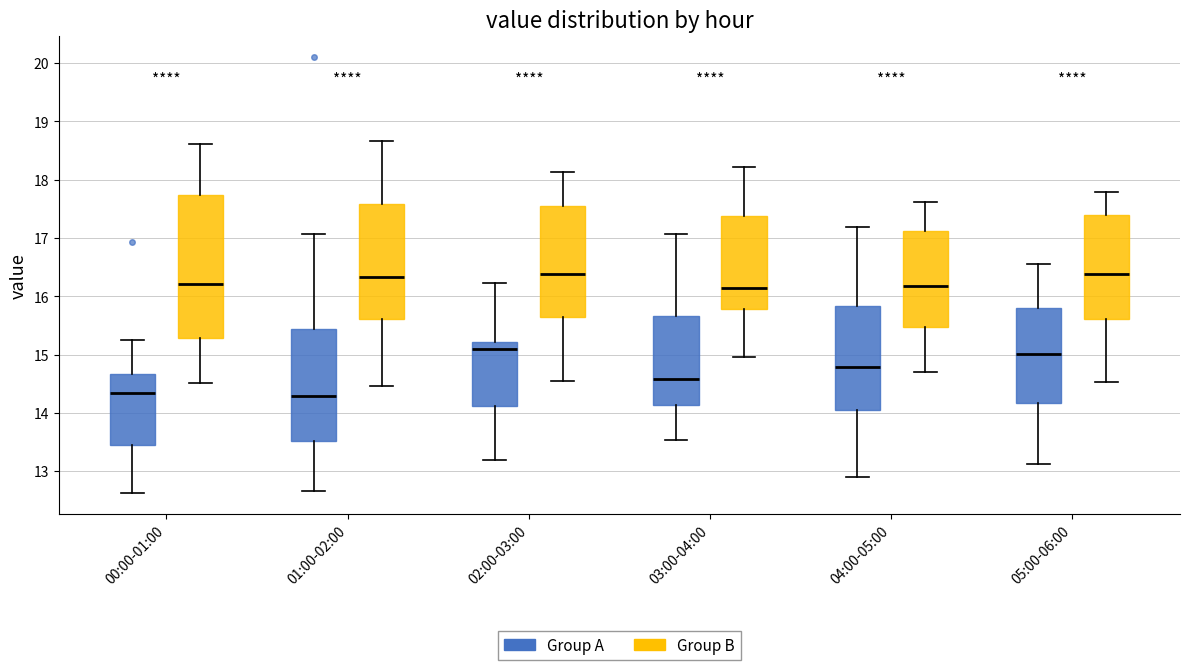

Which box is the tallest, from its lower edge to its upper edge?

00:00-01:00 (Group B)